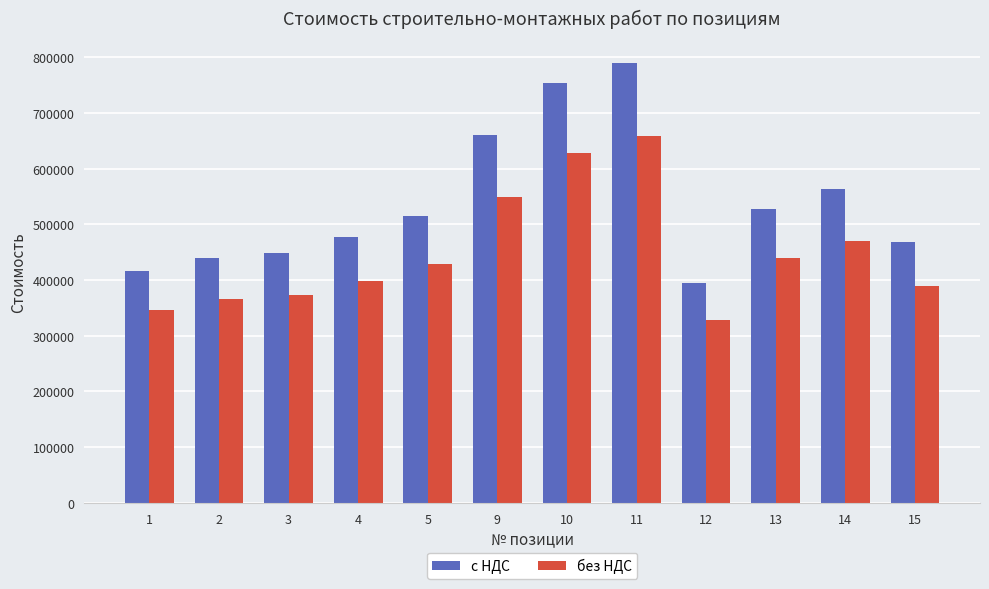

What is the spread (max minus min) of values at 2?

73358.4